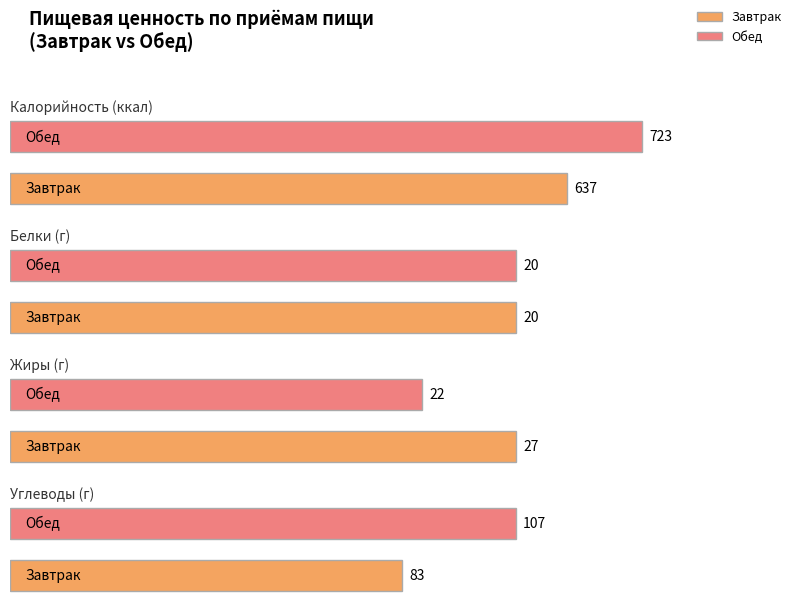

Is it true that Жиры (г) equals 27.0 at 0?

True